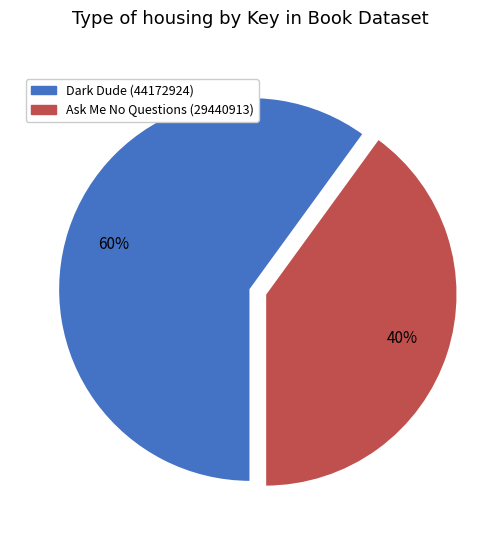

Does any single category account for the majority?

Yes